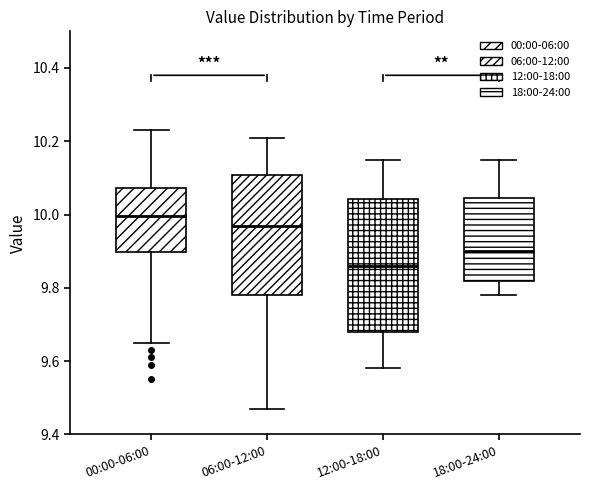

Where does the lower whisker of the box for 00:00-06:00 end on the y-axis? The values are not printed on the chart, so give them approximately, as read against the axis.

9.66